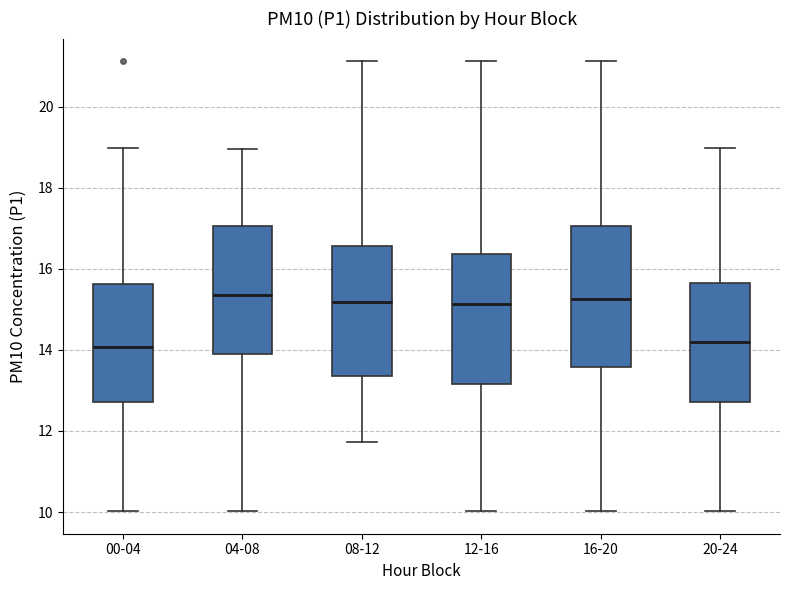

Reading left to right, transcribe this box plot: for each box, give where its median line is, the range the box spans, and where its two whiskers end, as read against the y-axis. The values are not printed on the chart, so give them approximately, as read against the axis.

00-04: median 14.0, box 12.8 to 15.6, whiskers 10.0 to 19.0
04-08: median 15.4, box 13.8 to 17.0, whiskers 10.0 to 19.0
08-12: median 15.2, box 13.4 to 16.6, whiskers 11.8 to 21.2
12-16: median 15.2, box 13.2 to 16.4, whiskers 10.0 to 21.2
16-20: median 15.2, box 13.6 to 17.0, whiskers 10.0 to 21.2
20-24: median 14.2, box 12.8 to 15.6, whiskers 10.0 to 19.0